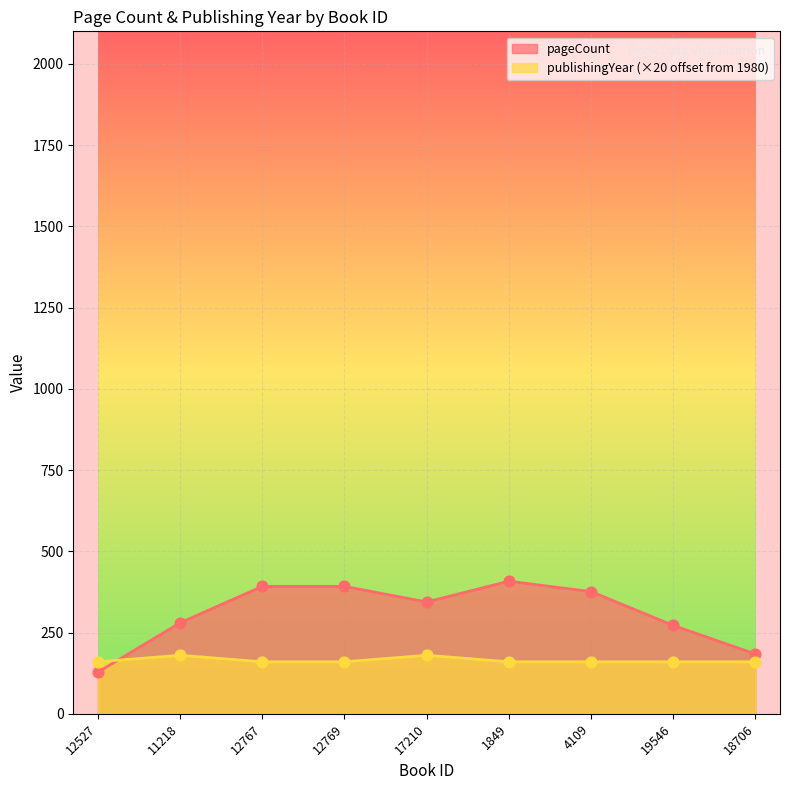

Which series contains the lowest Y value?

pageCount